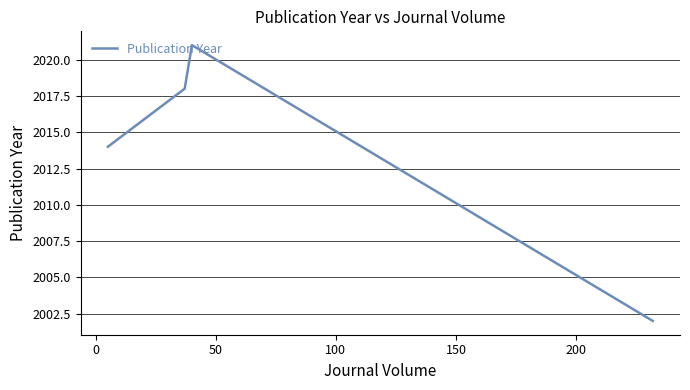

What is the difference between the maximum and second lowest values?

7